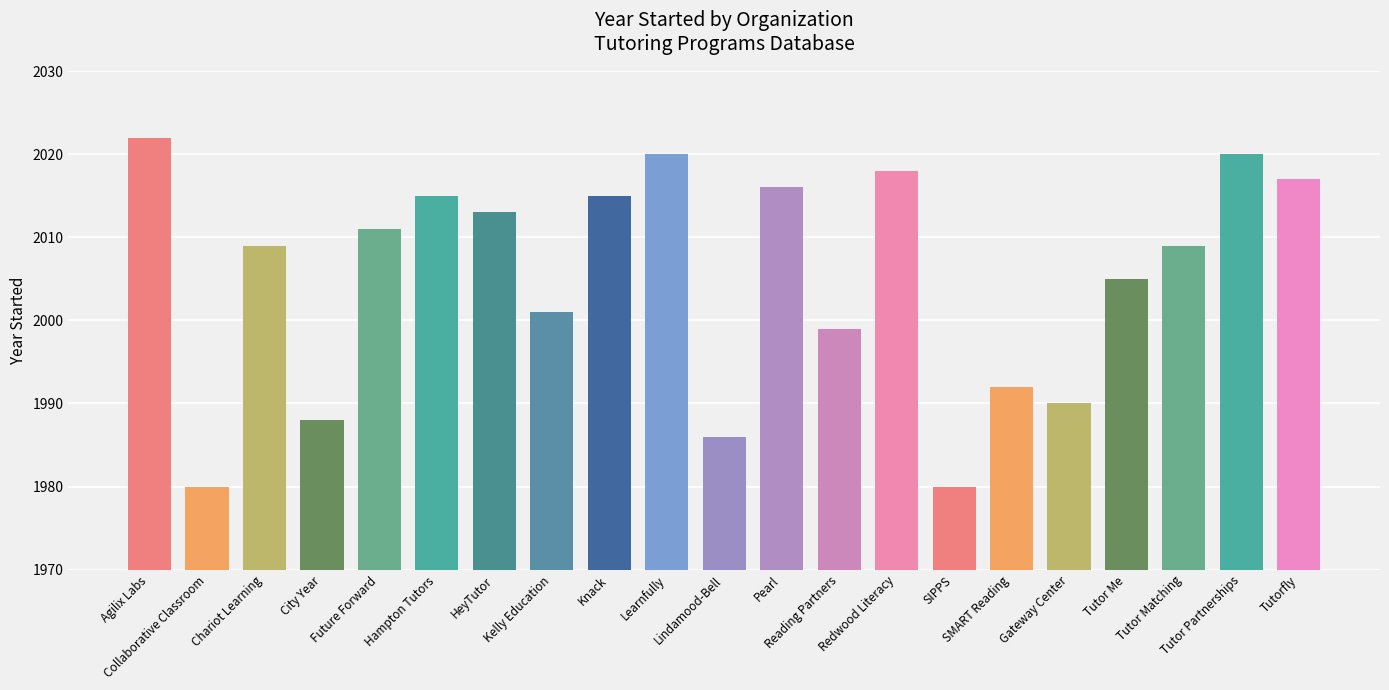

True or false: the data shows 2009 at Tutor Matching.

True